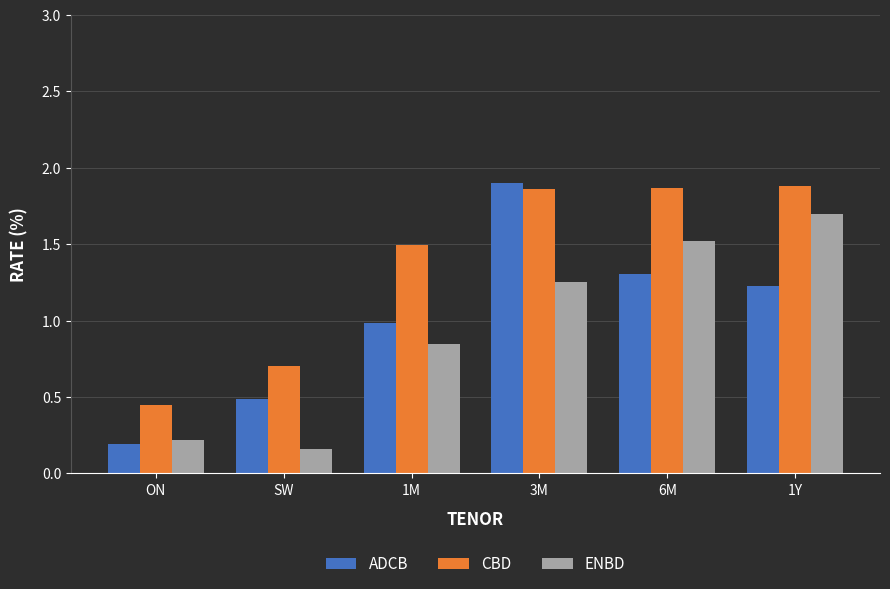

Rank the series by their average value, from highest to lowest.

CBD, ADCB, ENBD